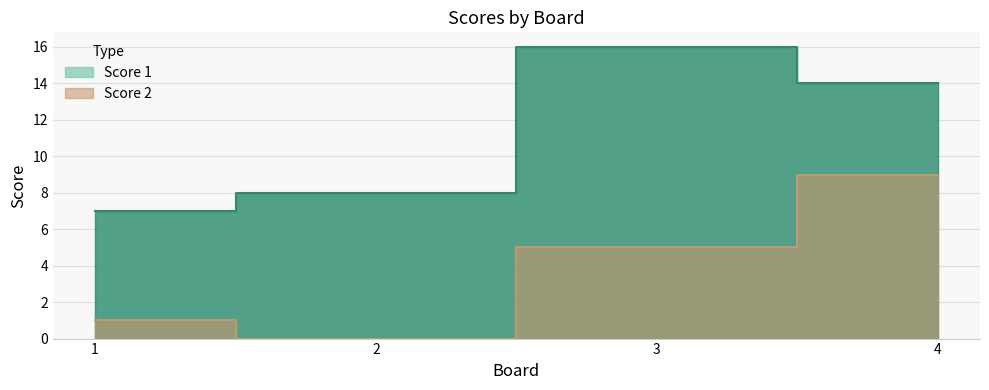

Which has a higher value, 3 or 1?

3